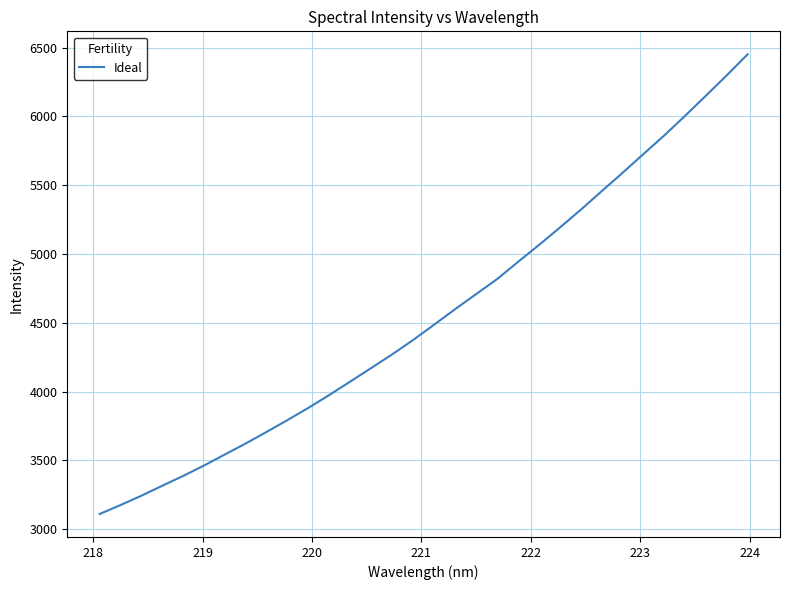

What is the greatest value displayed?

6451.9